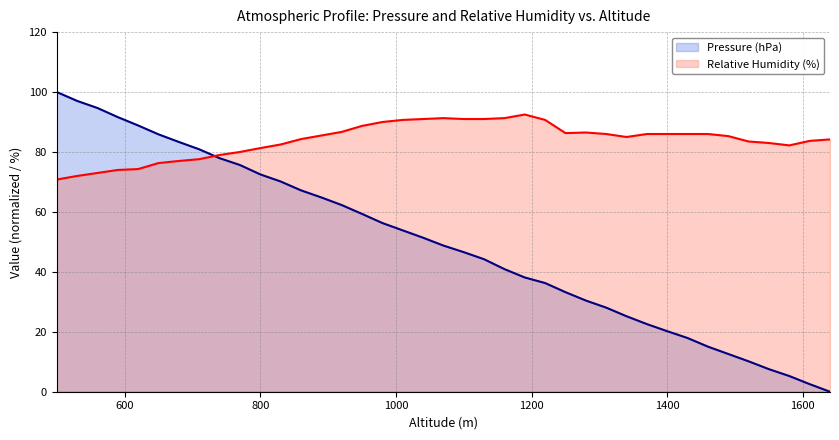

True or false: Pressure (hPa) has more than 0 points higher than both neighbors.

False